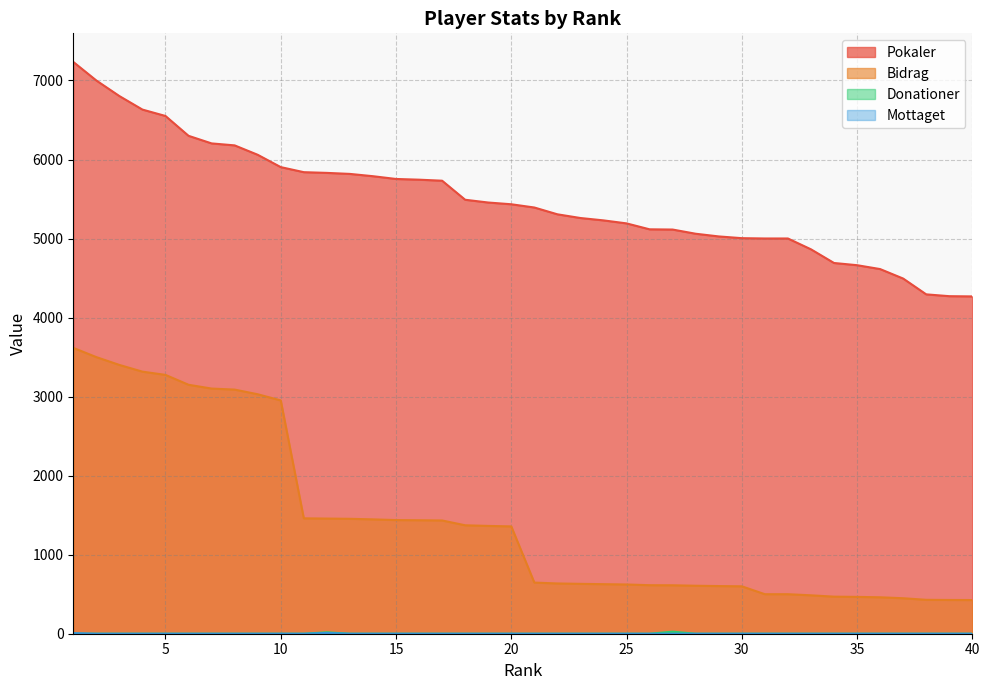

At 24, list the series in order from largest to smallest.

Pokaler, Bidrag, Donationer, Mottaget